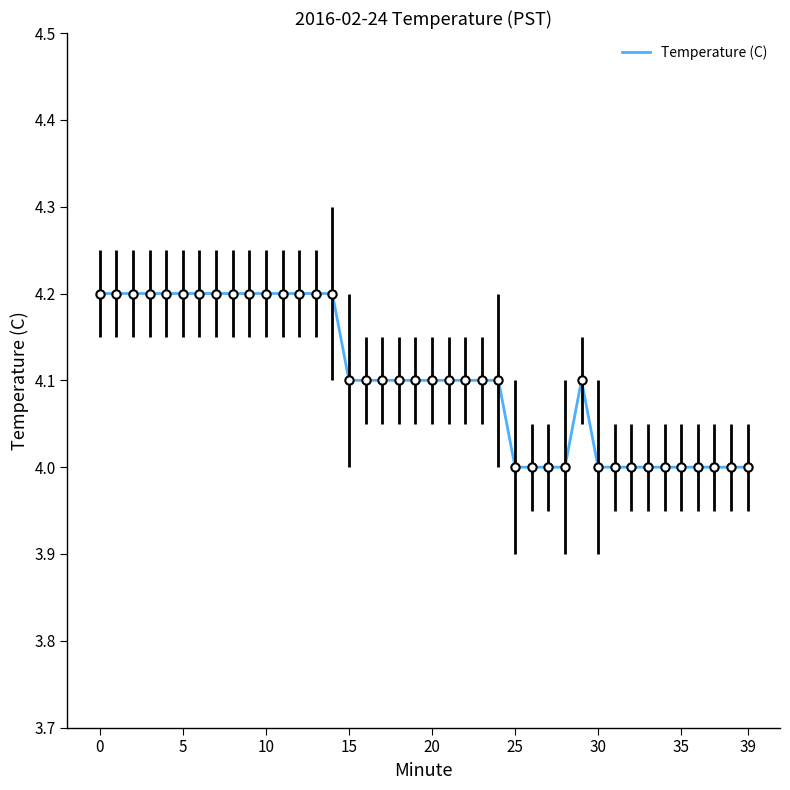

What is the maximum value shown in the chart?

4.2